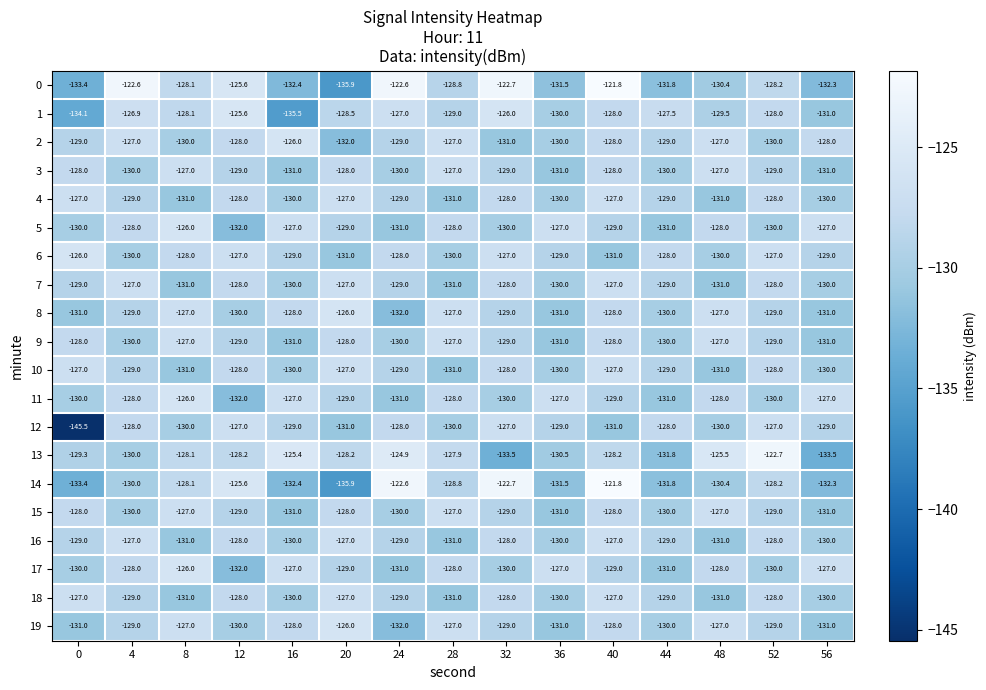

At which category is the sum across all series the highest?

40